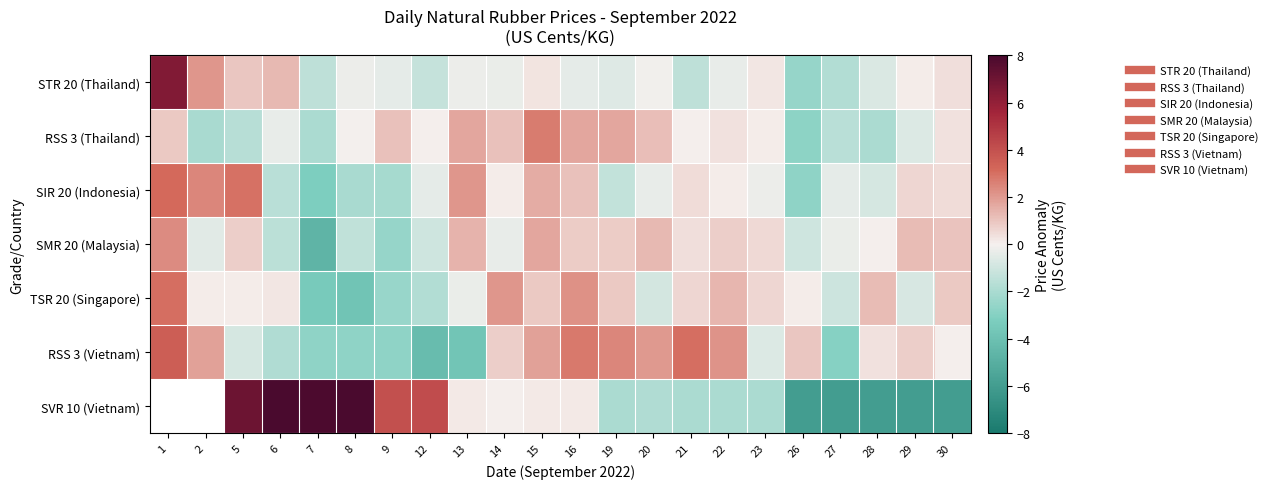

What is the total value across all series at 20?

1.3